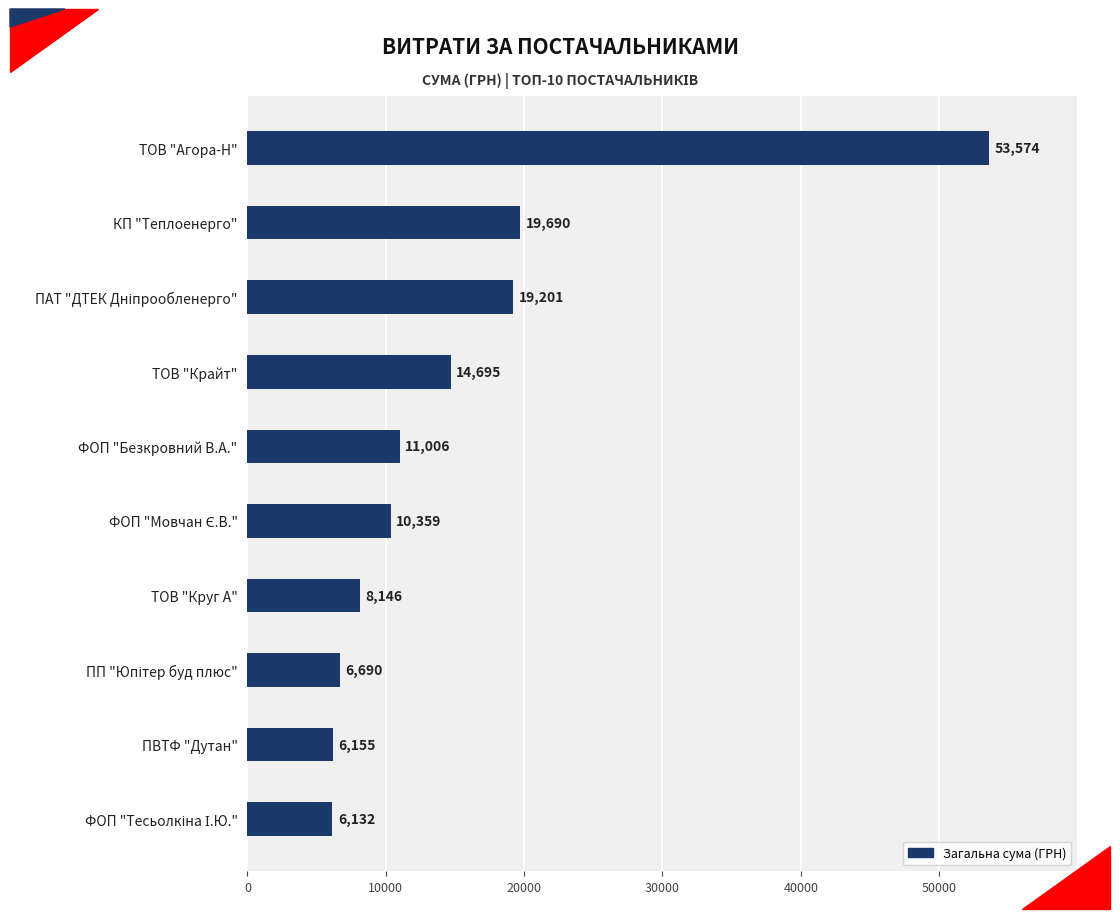

What is the approximate value at ФОП "Безкровний В.А."?

11005.9